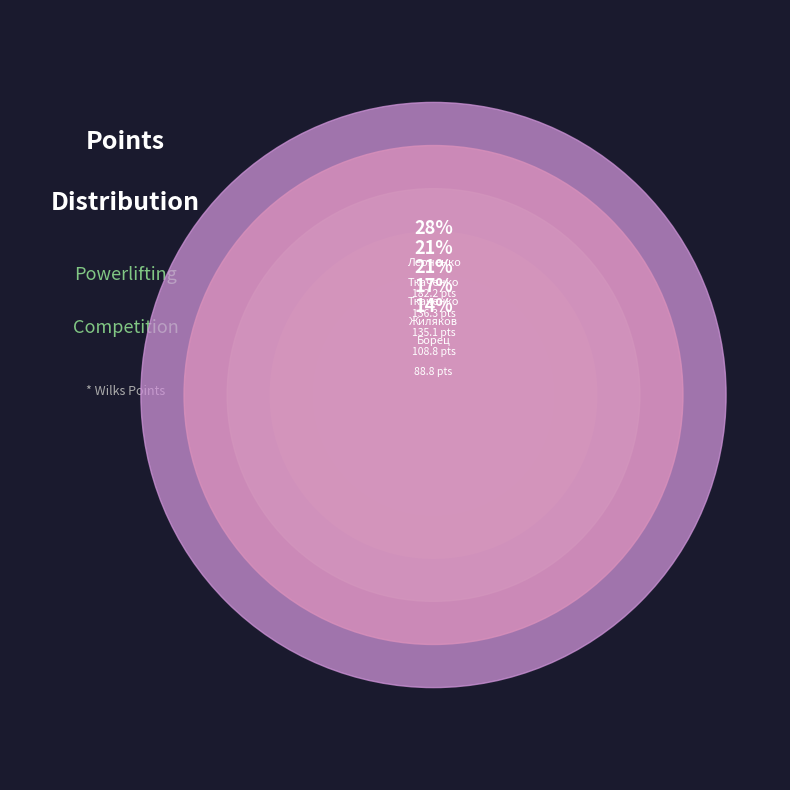

To the nearest percent, what is the difference between the Жиляков Василий and Ткаченко Дмитрий (M1) slice percentages?

4%